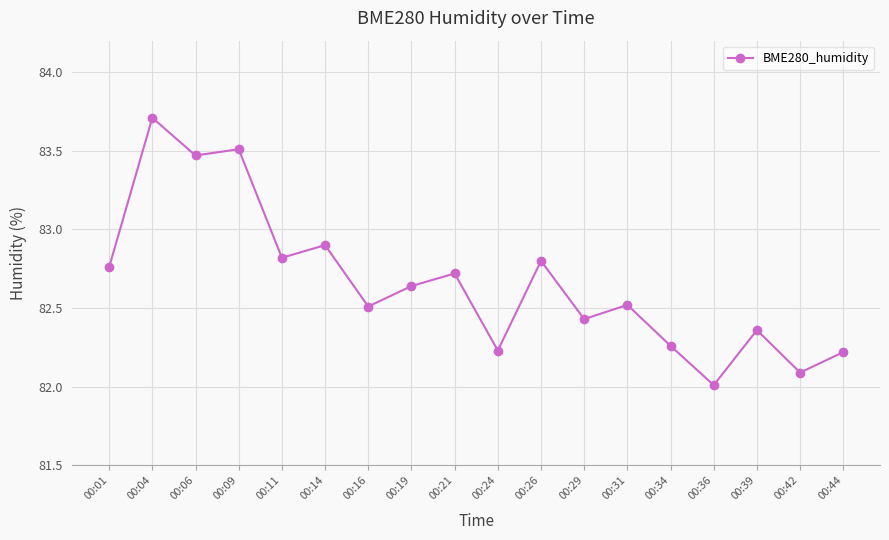

Approximately how many times larger is the value at 00:29 compared to 00:16?

1.0